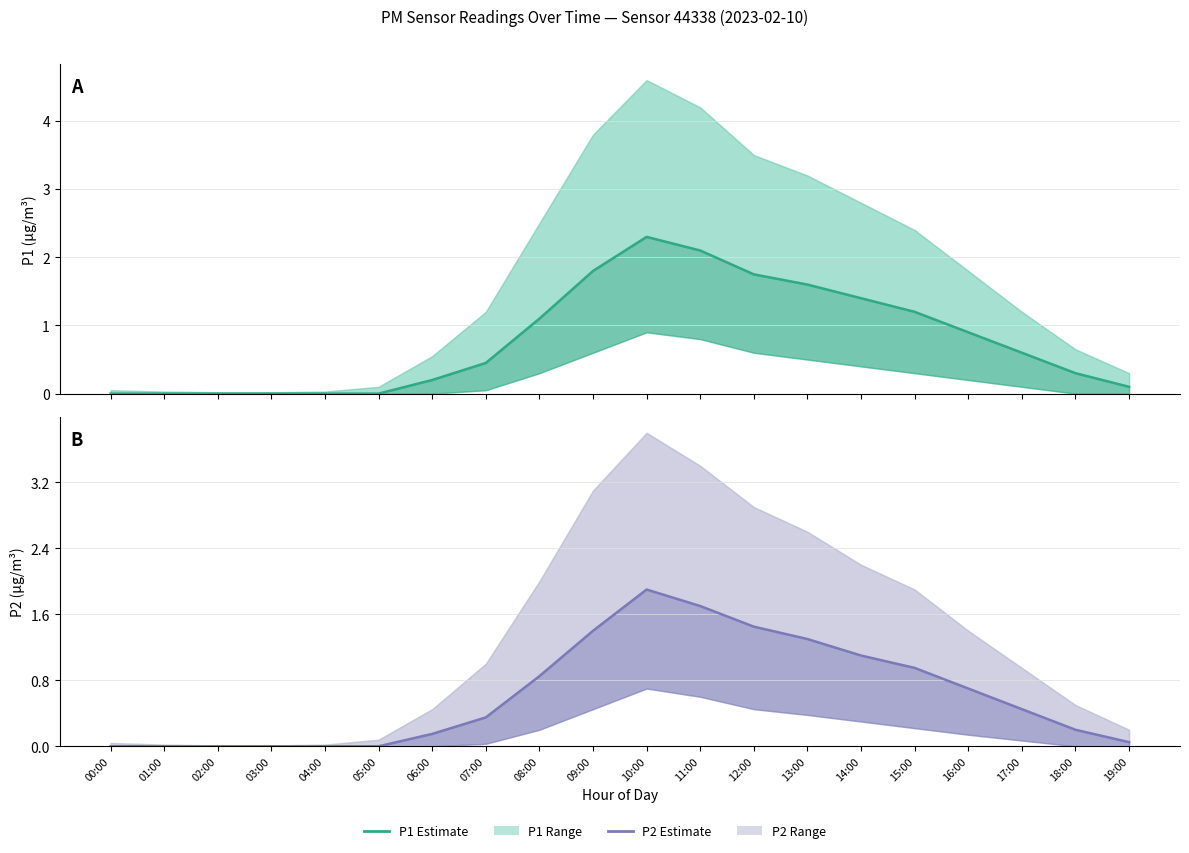

Reading right to left, transcribe all the data shown in this chart.

P1 (estimate): 0.1	0.3	0.6	0.9	1.2	1.4	1.6	1.8	2.1	2.3	1.8	1.1	0.5	0.2	0.0	0.0	0.0	0.0	0.0	0.0
P2 (estimate): 0.1	0.2	0.5	0.7	0.9	1.1	1.3	1.4	1.7	1.9	1.4	0.8	0.3	0.1	0.0	0.0	0.0	0.0	0.0	0.0